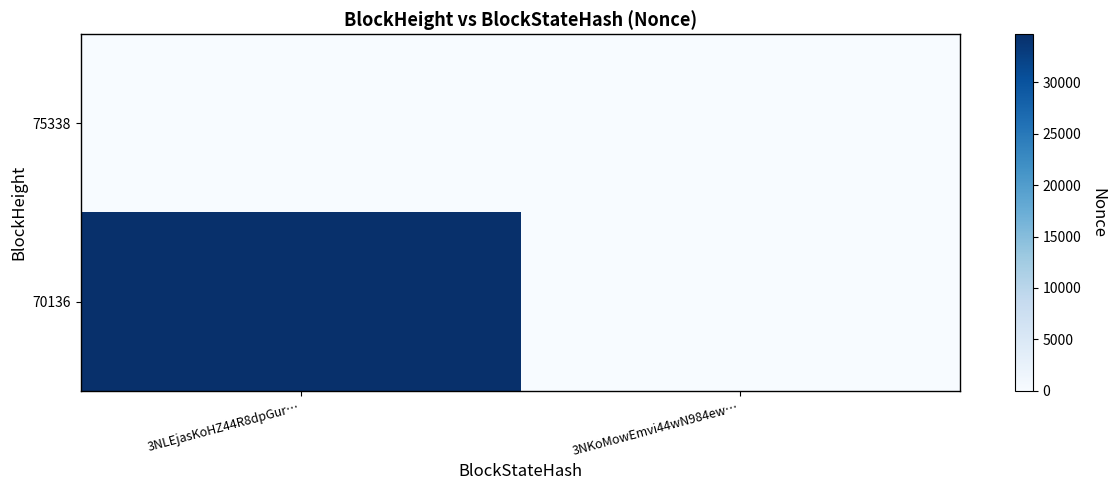

At 3NLEjasKoHZ44R8dpGur…, list the series in order from largest to smallest.

70136, 75338